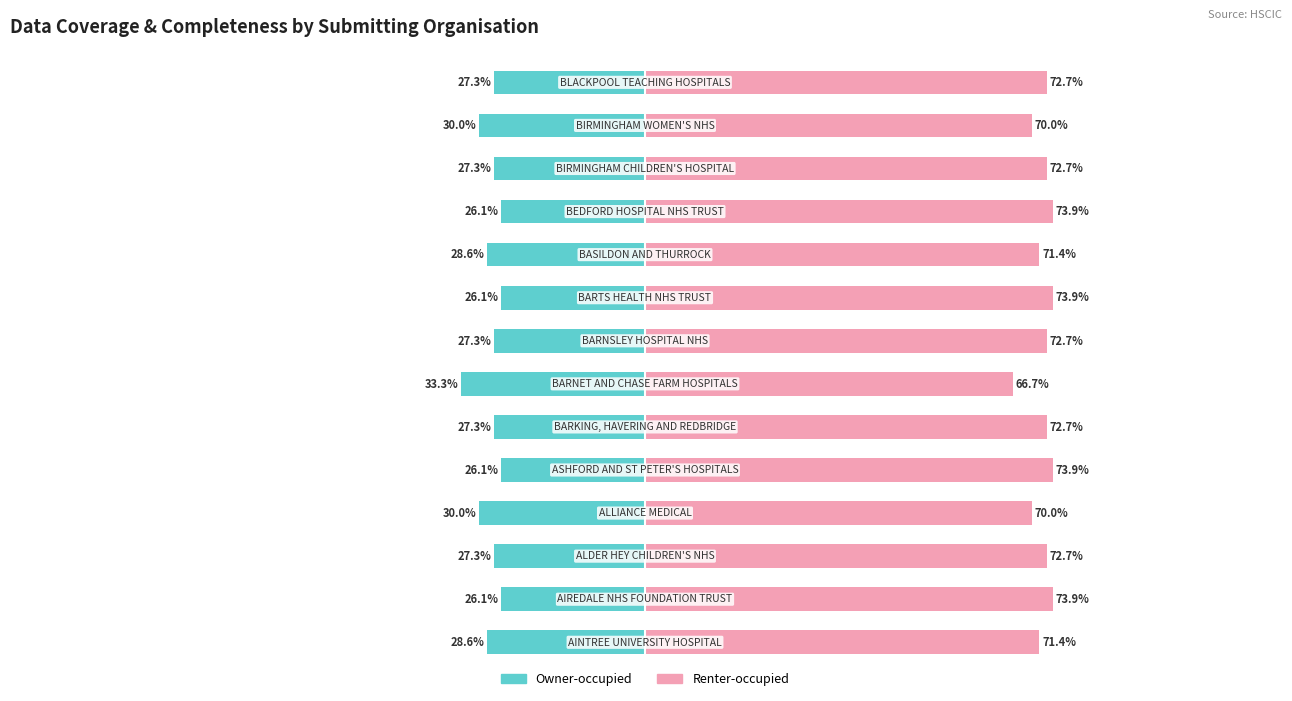

True or false: Owner-occupied has a value of -15.1 at 9.

False